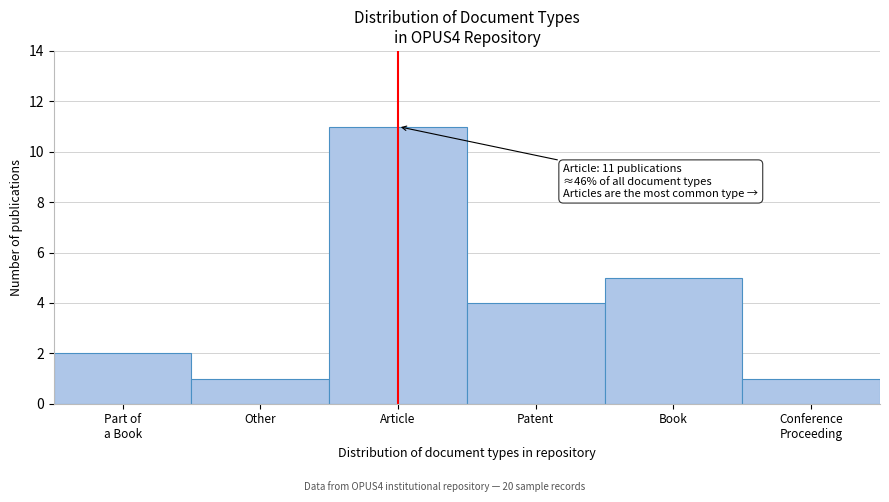

Reading left to right, list all the values displayed in this chart.

2	1	11	4	5	1